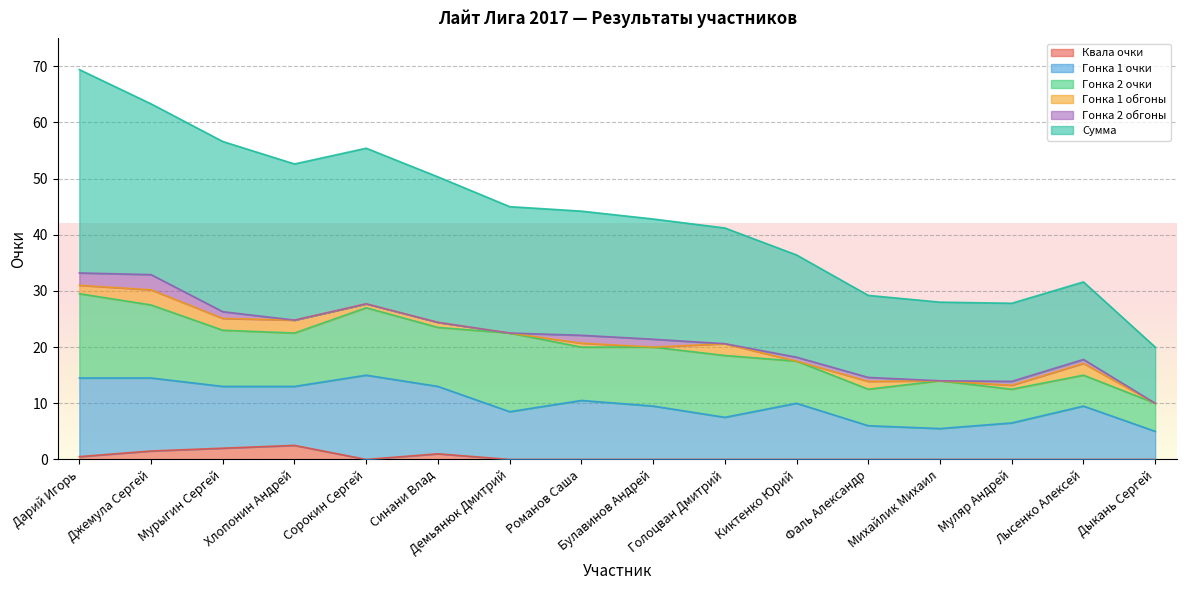

Which series changed the most between Булавинов Андрей and Муляр Андрей?

Сумма